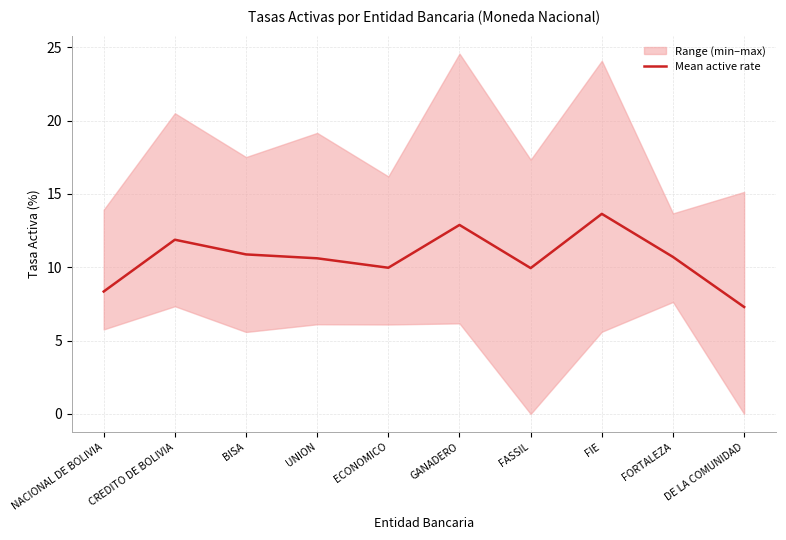

At which label is the value closest to 10?

ECONOMICO